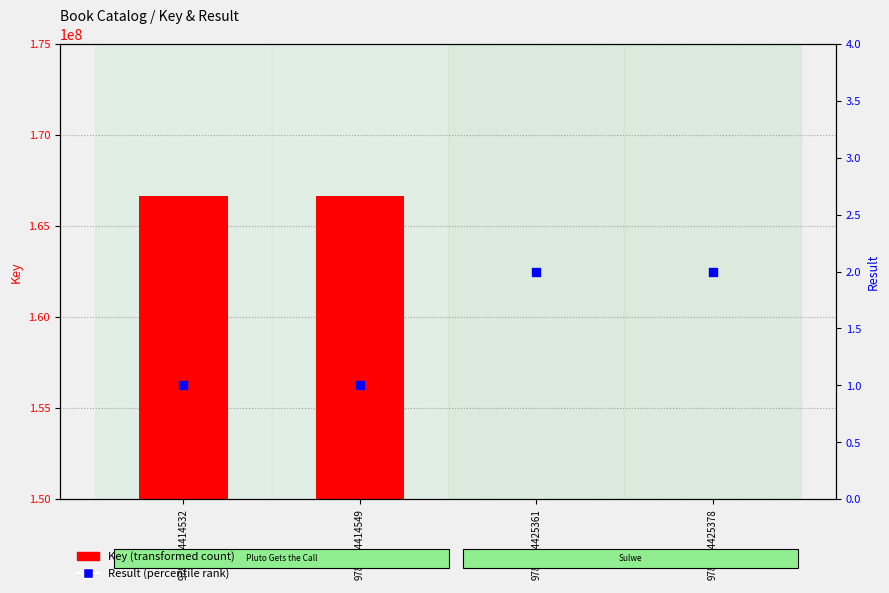

Which series contains the lowest Y value?

Result (percentile rank)